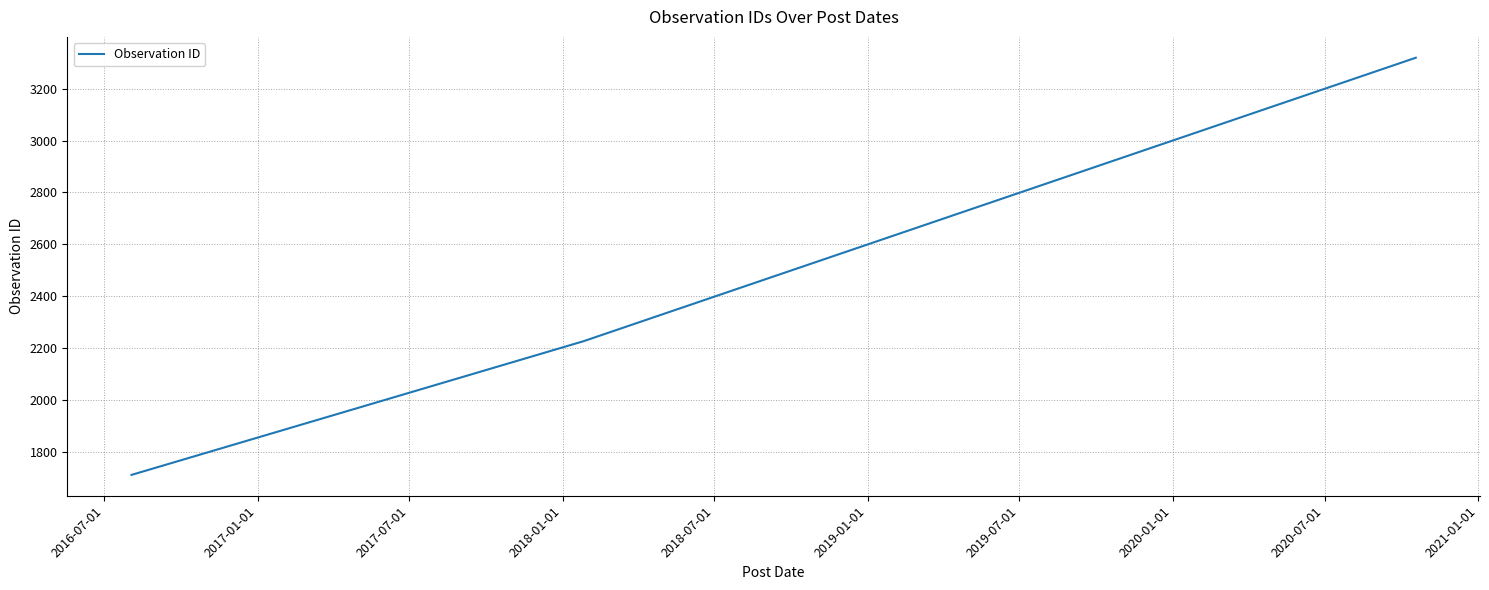

What is the greatest value displayed?

3319